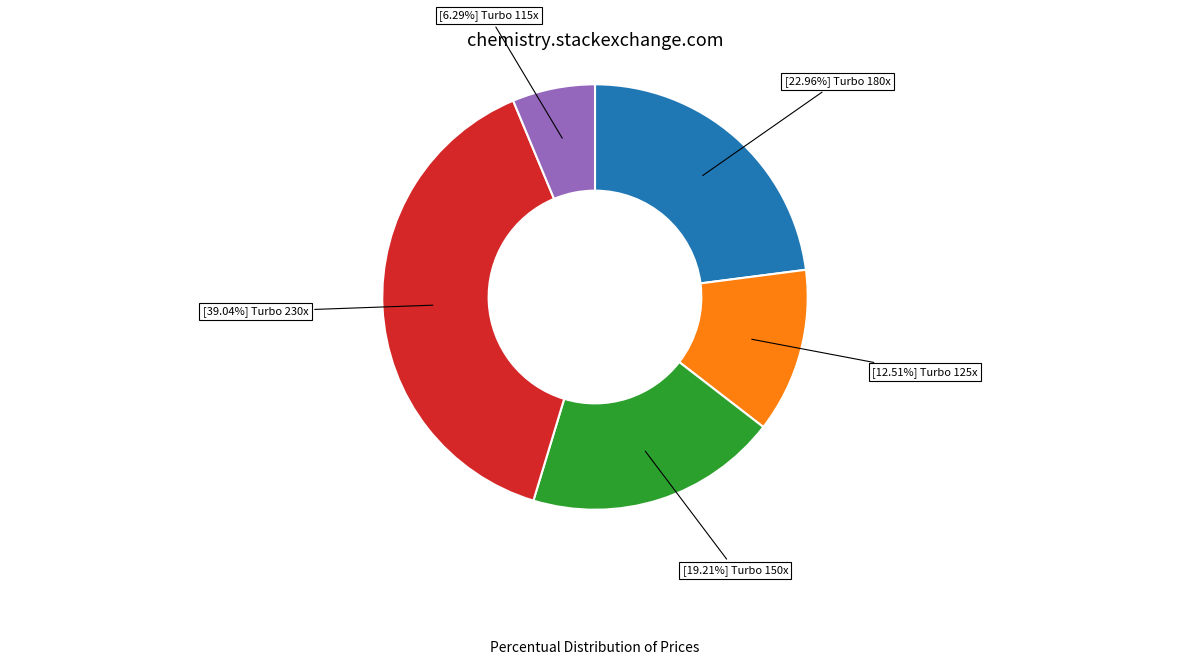

Is there any slice that represents more than half of the pie?

No